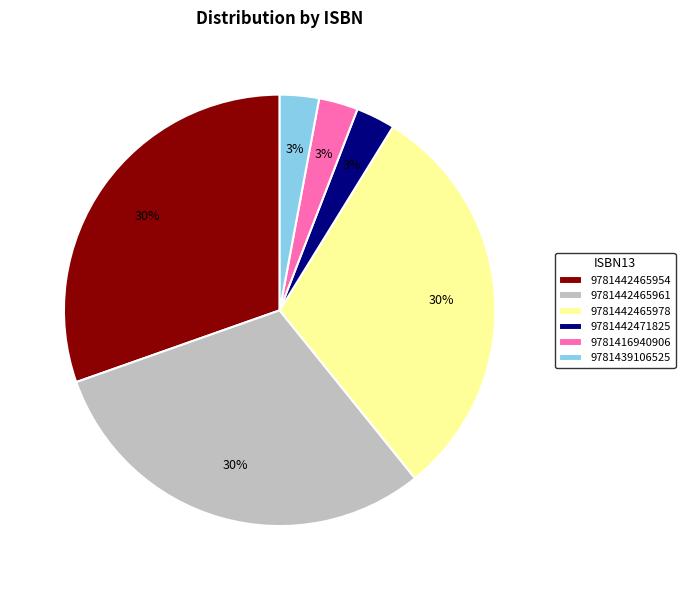

Count the number of slices in the pie.

6